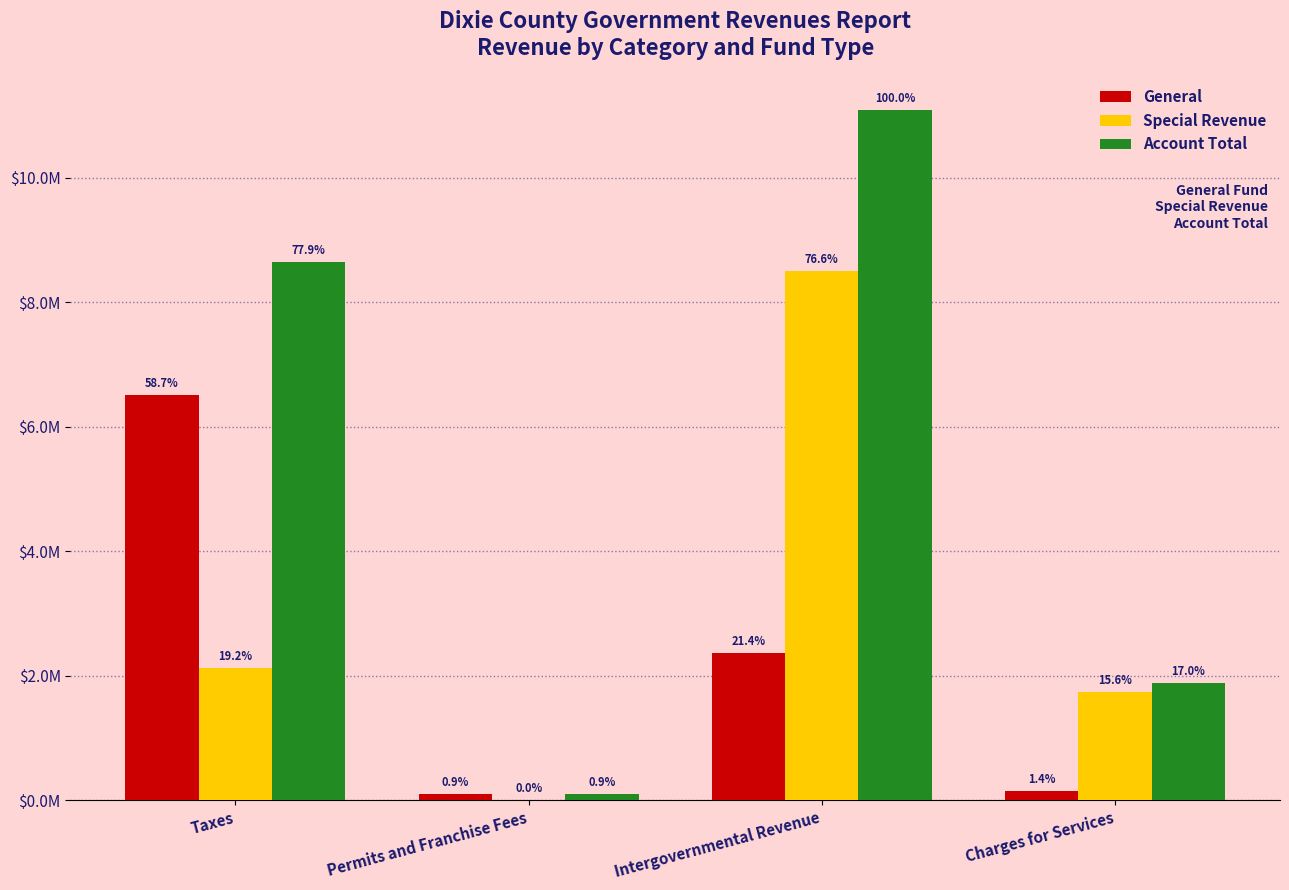

What are all the series names shown in the legend?

General, Special Revenue, Account Total